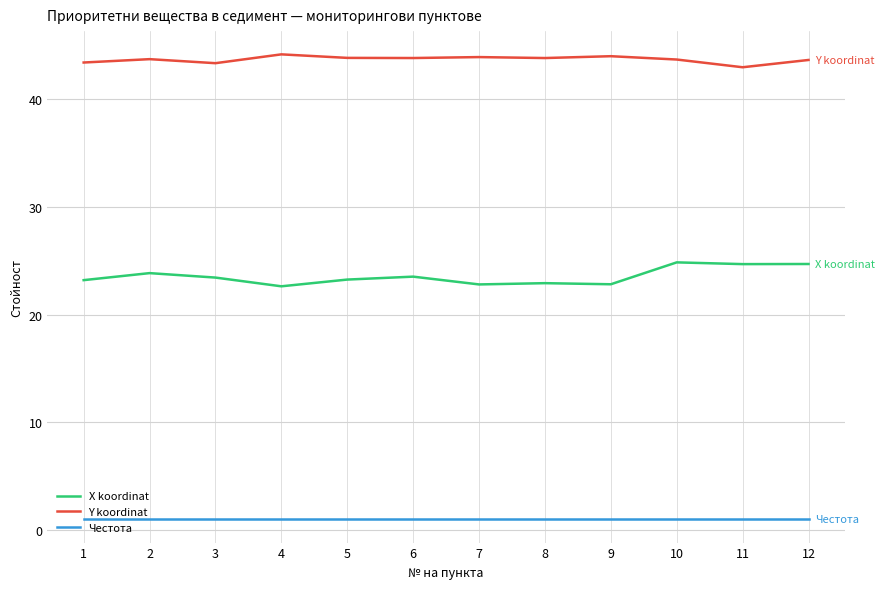

What is the smallest value displayed?

1.0